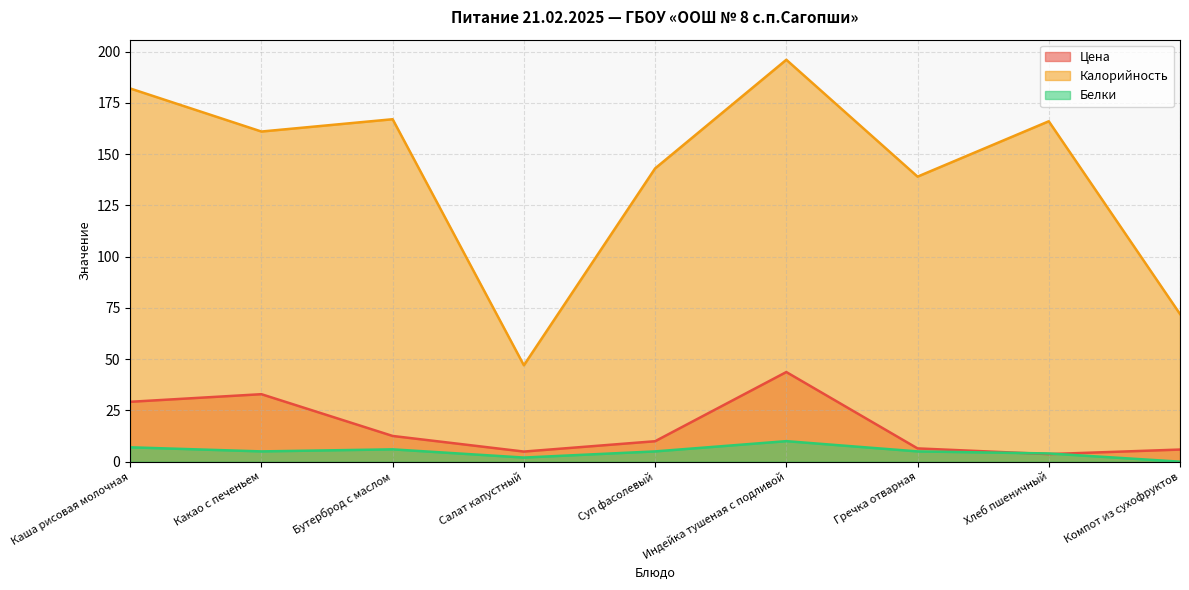

What is the sum of the Цена values at Салат капустный and Индейка тушеная с подливой?

48.6